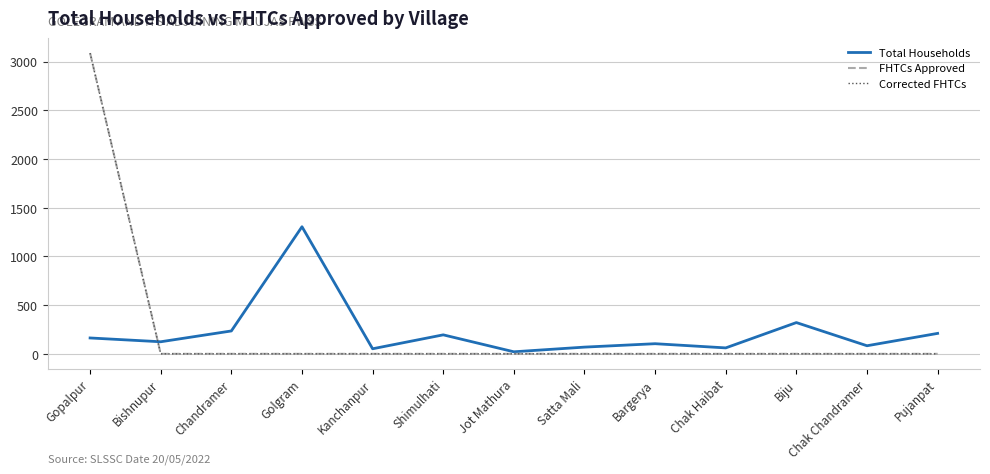

The value of Total Households at Kanchanpur is 87. True or false?

False